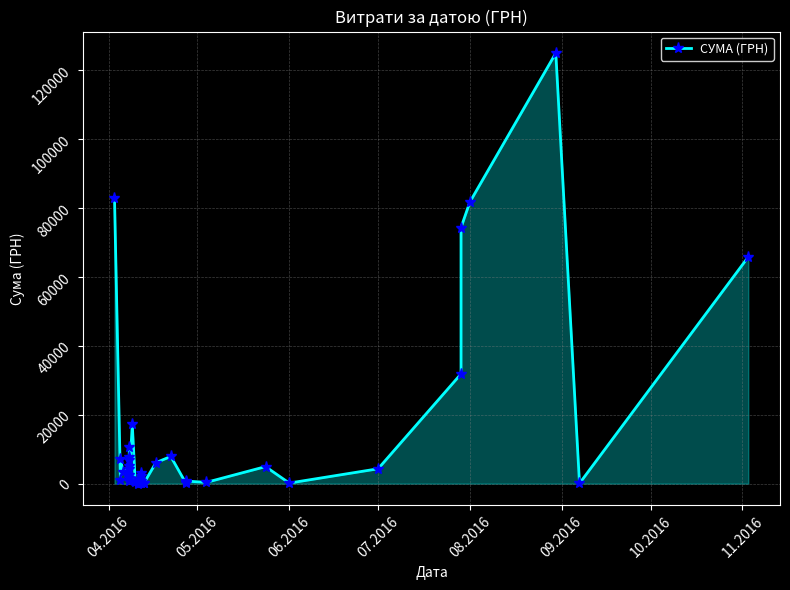

What is the label of the 4th point from the right?

08.2016